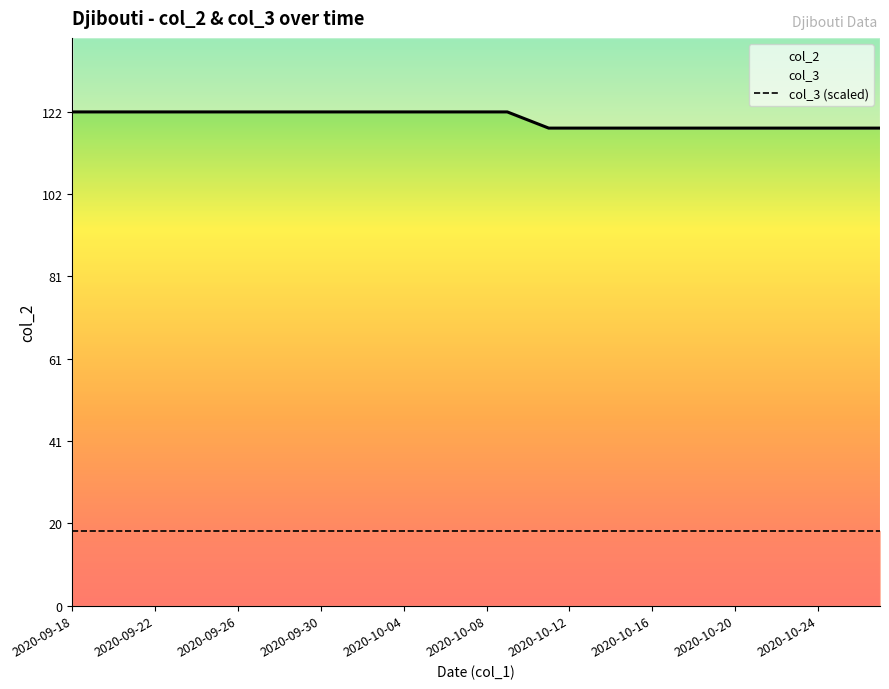

Is this an area chart (filled region under the line)?

No